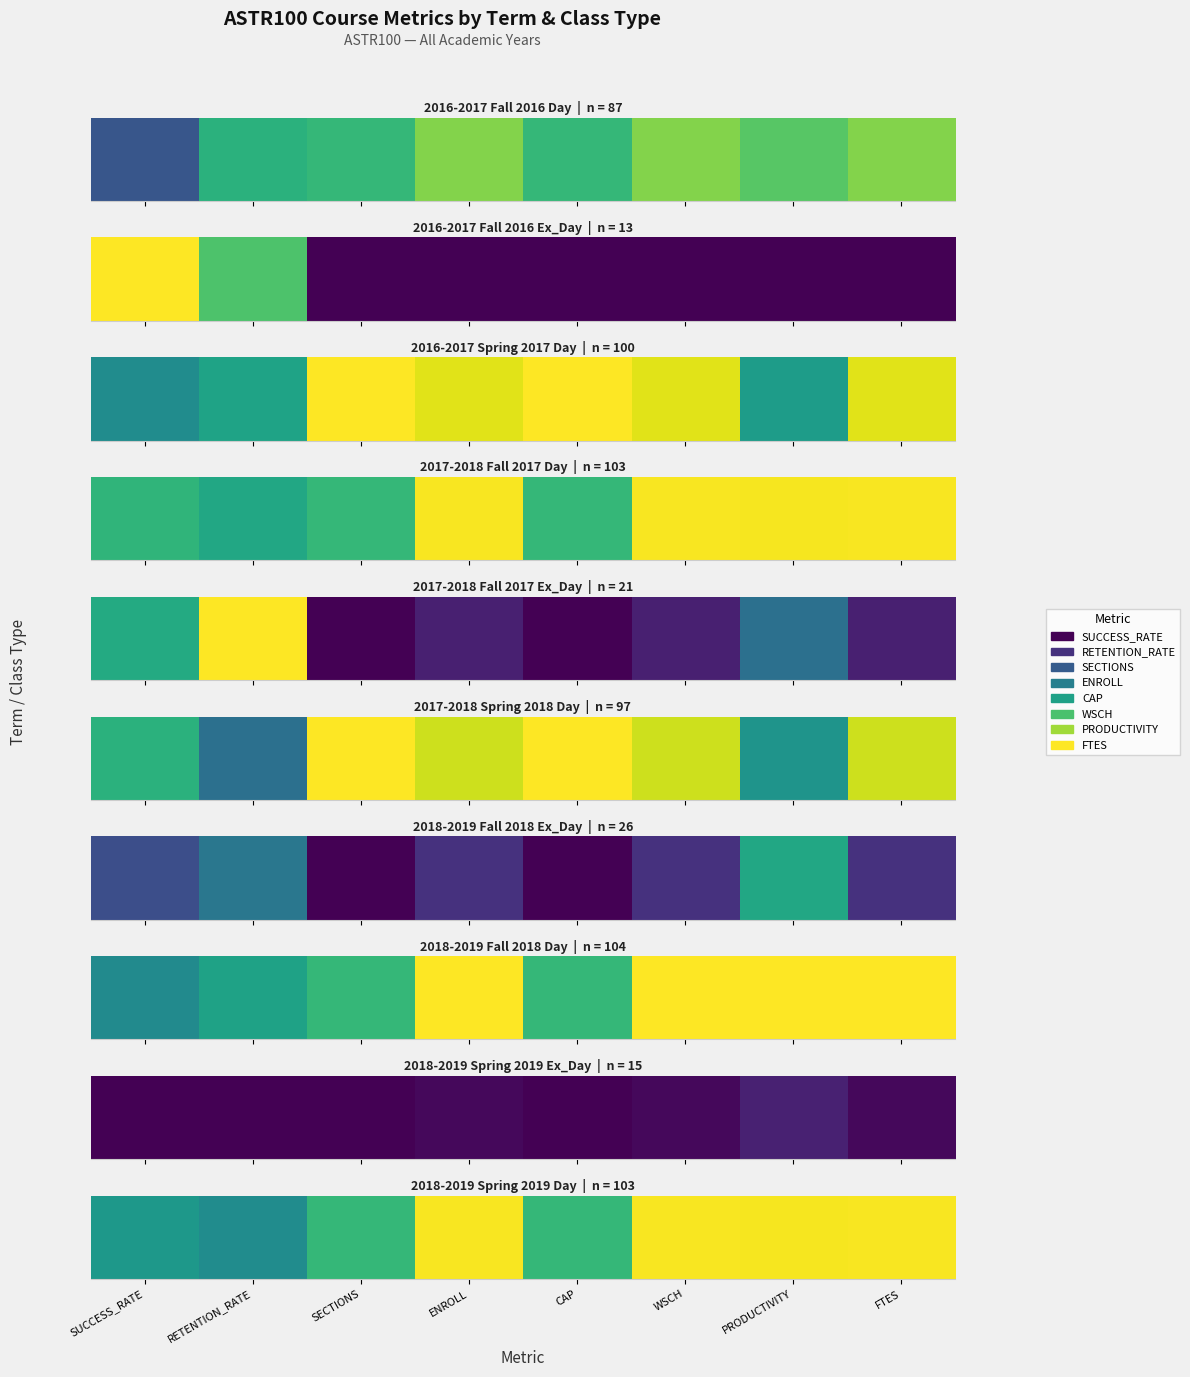

Which label corresponds to the smallest value in the chart?

RETENTION_RATE